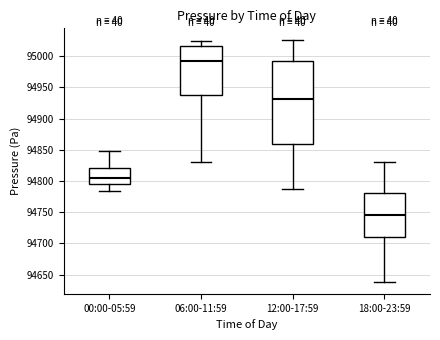

Where does the lower whisker of the box for 12:00-17:59 end on the y-axis? The values are not printed on the chart, so give them approximately, as read against the axis.

94785